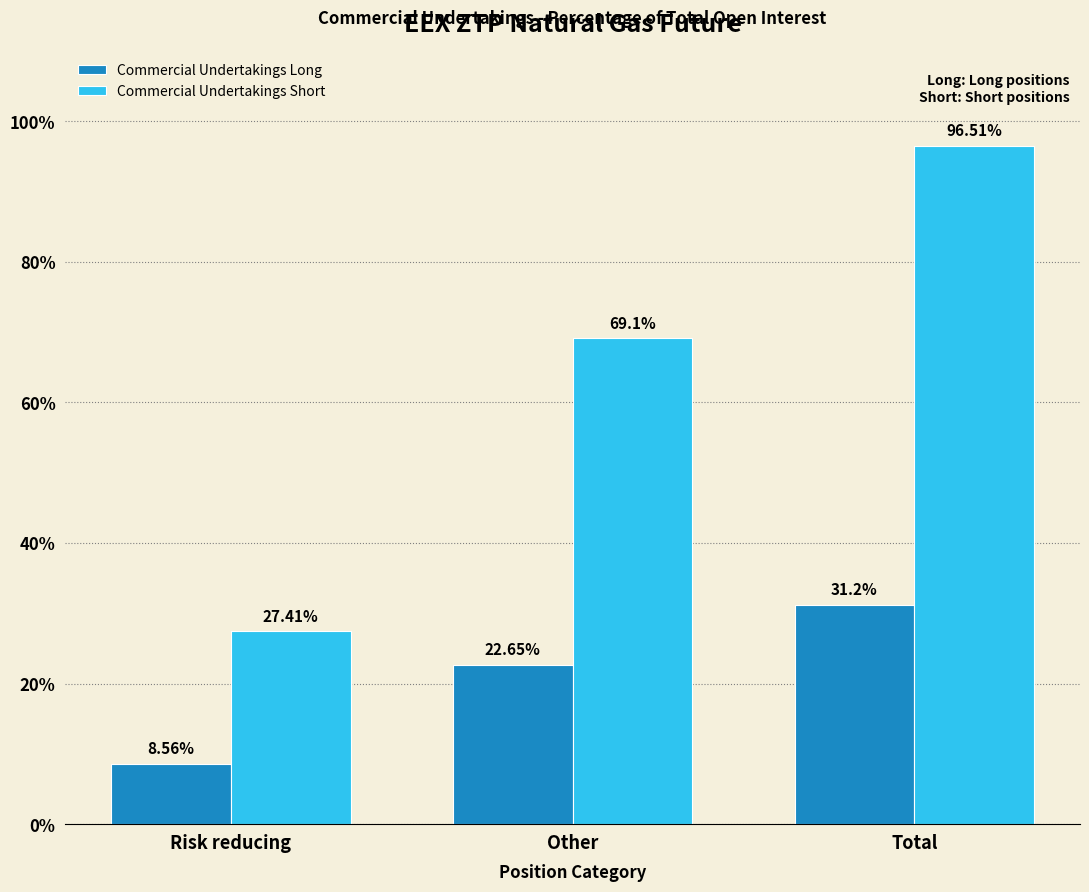

At which label does Commercial Undertakings Short reach its minimum?

Risk reducing